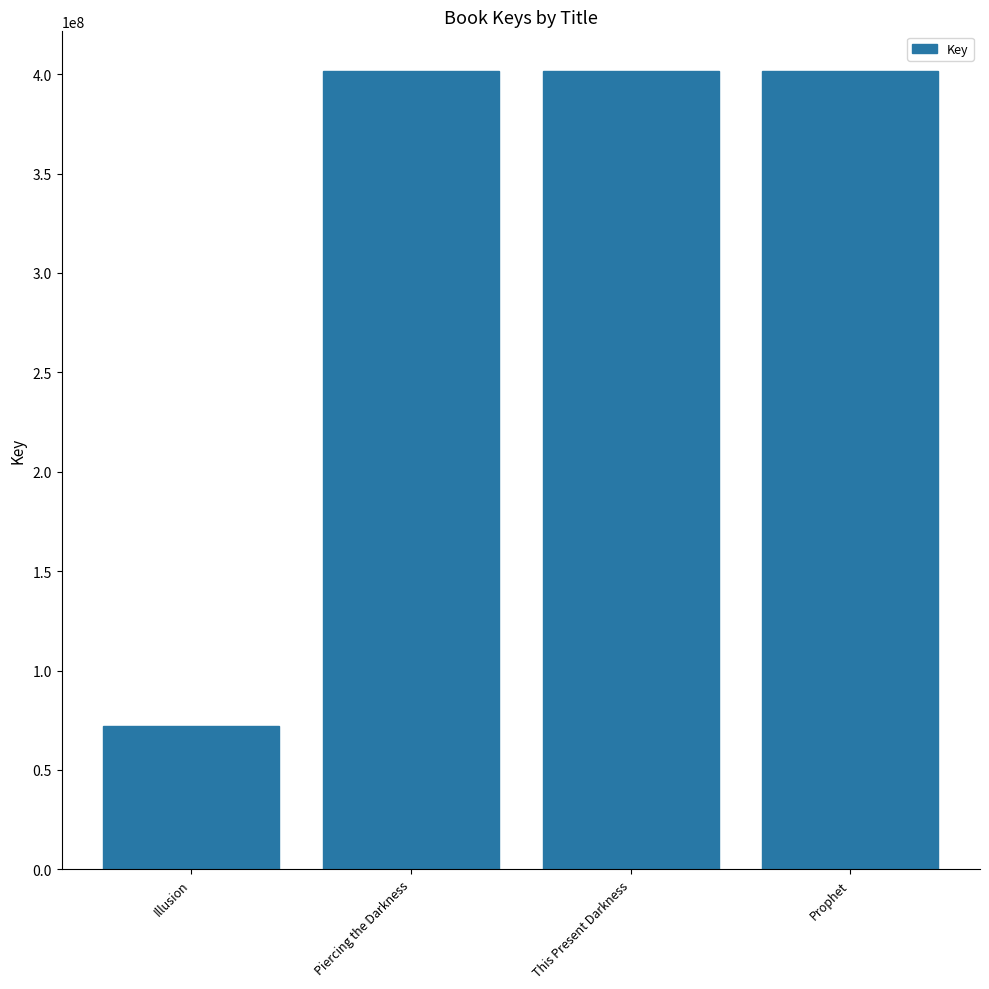

What is the label of the 3rd bar from the left?

This Present Darkness